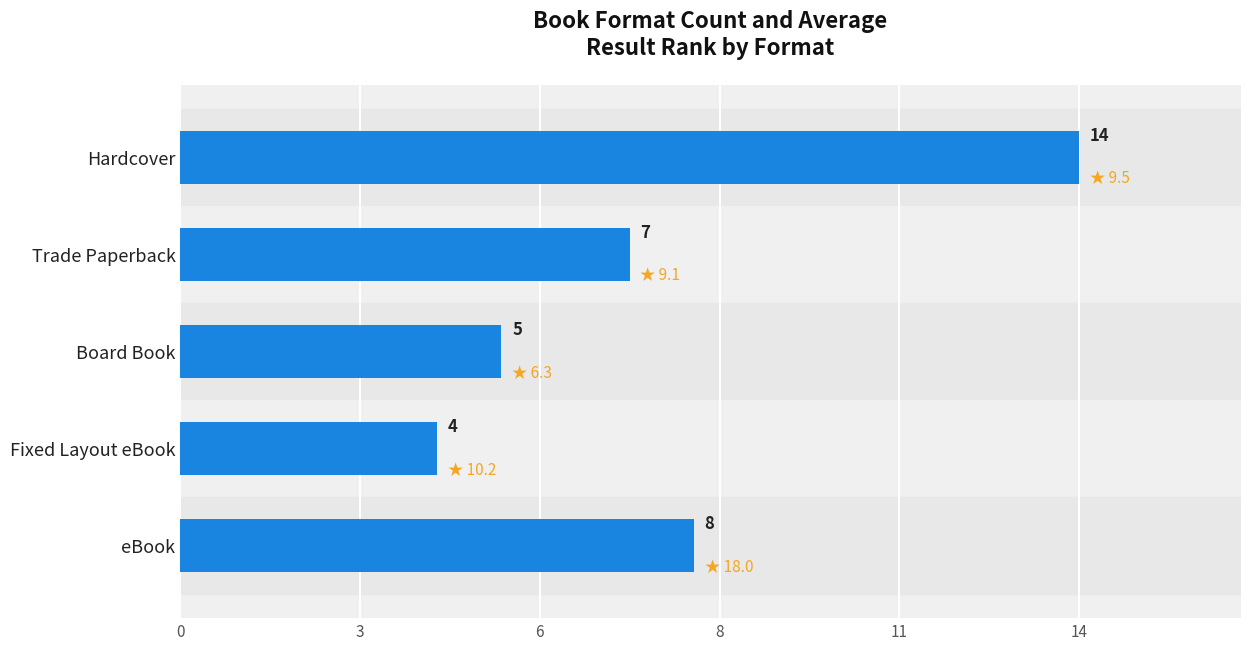

Does the chart contain any negative values?

No